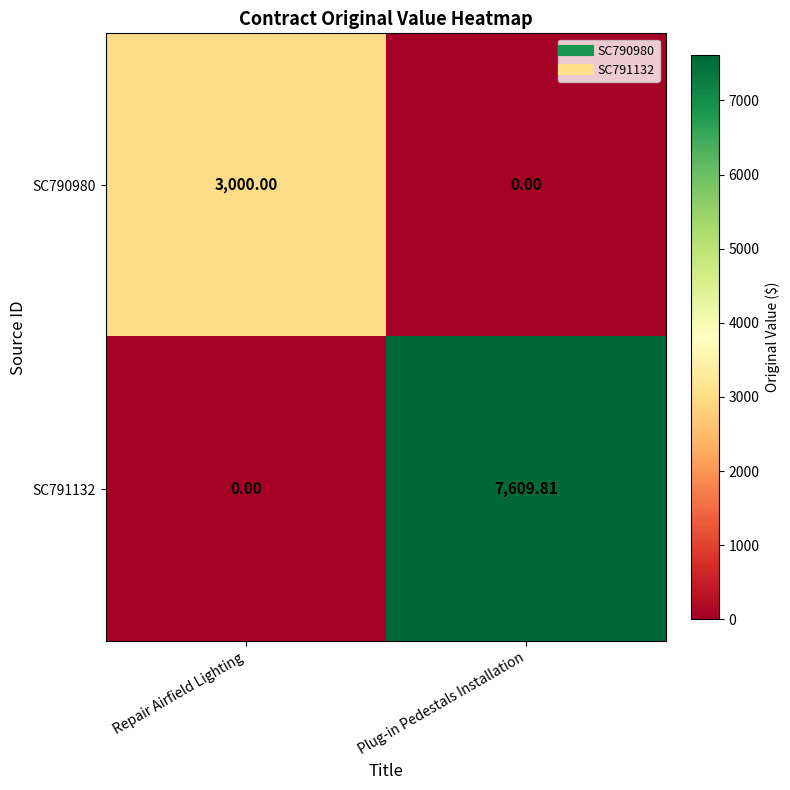

Is the value of SC790980 at Plug-in Pedestals Installation greater than the value of SC791132 at Plug-in Pedestals Installation?

No